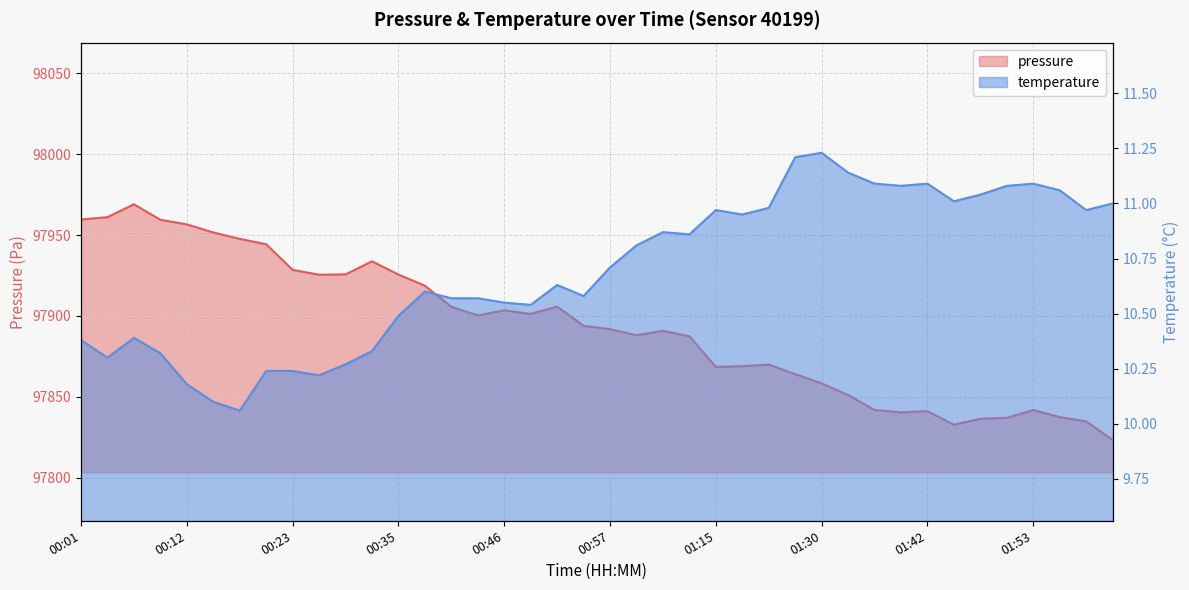

Where is the first local maximum for pressure?

00:07